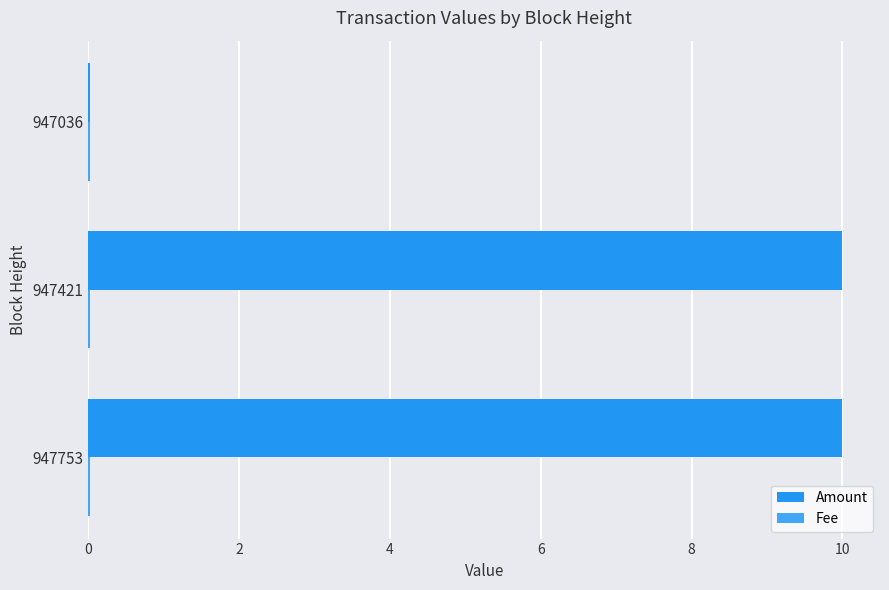

Count the number of data series in this chart.

2